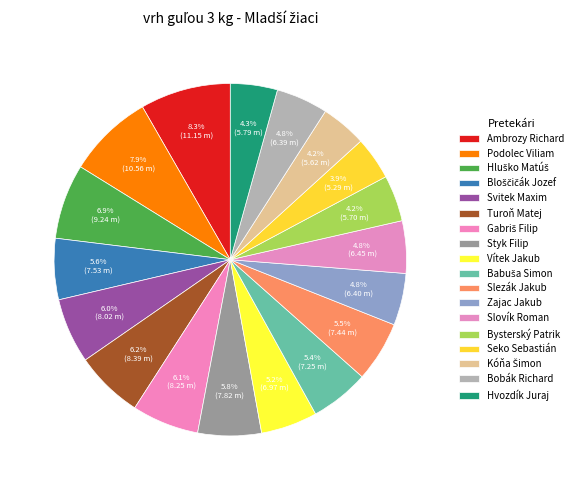

Count the number of slices in the pie.

18